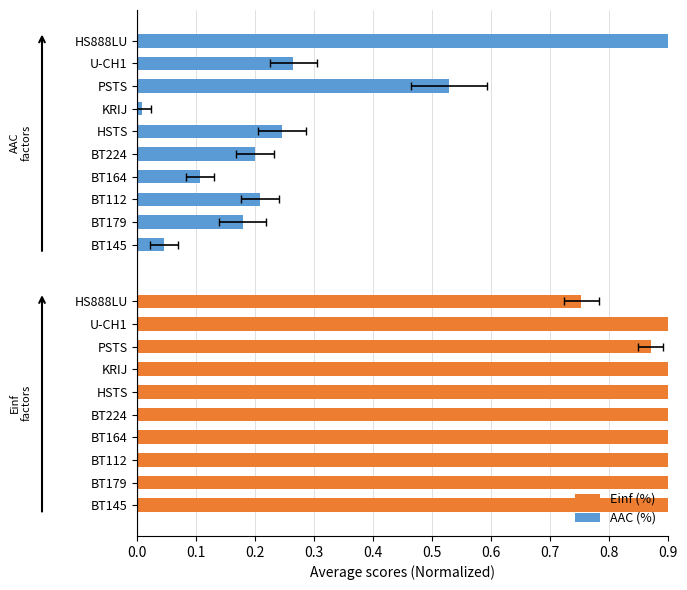

Reading left to right, list all the values displayed in this chart.

Einf (%): 1.0	1.0	1.0	1.0	1.0	0.9	1.0	0.9	0.9	0.8
AAC (%): 0.0	0.2	0.2	0.1	0.2	0.2	0.0	0.5	0.3	1.0